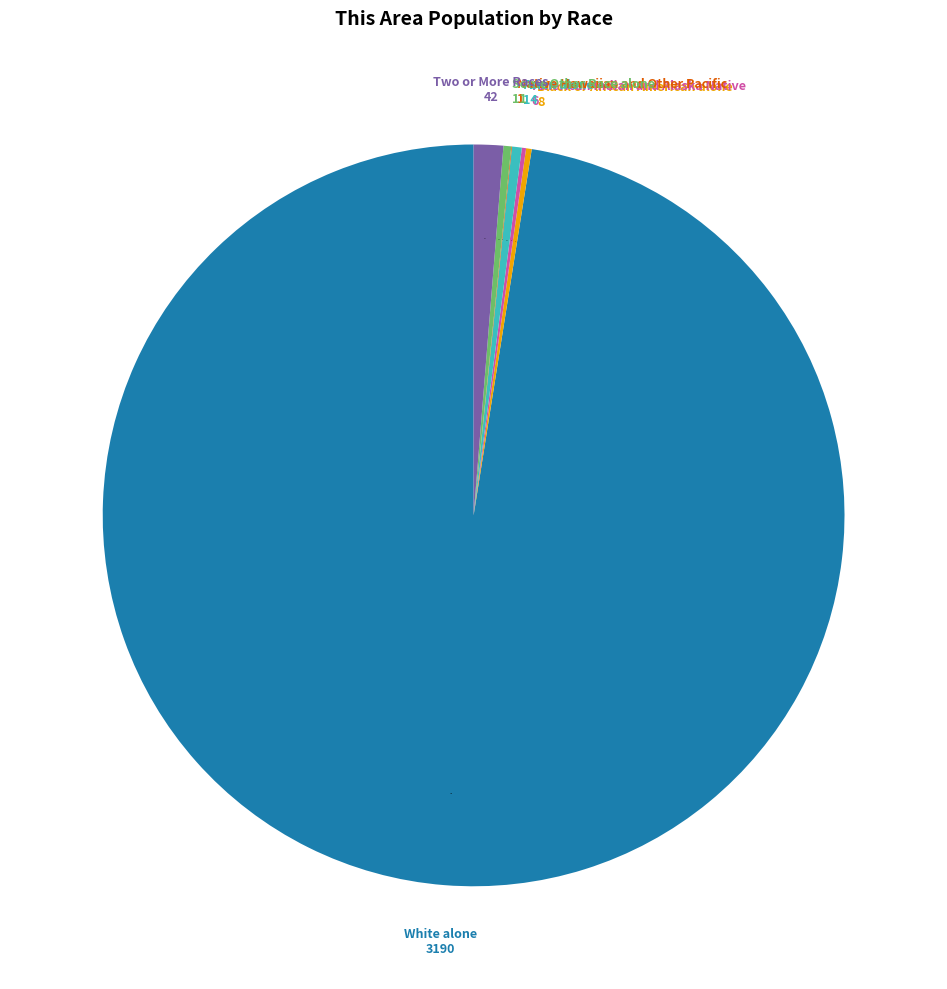

Which category has the biggest portion of the pie?

White alone